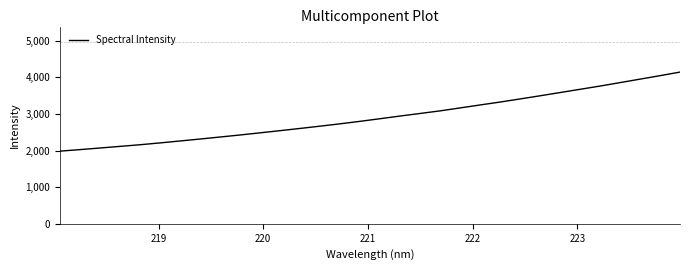

What is the difference between the maximum and minimum values?

2158.2